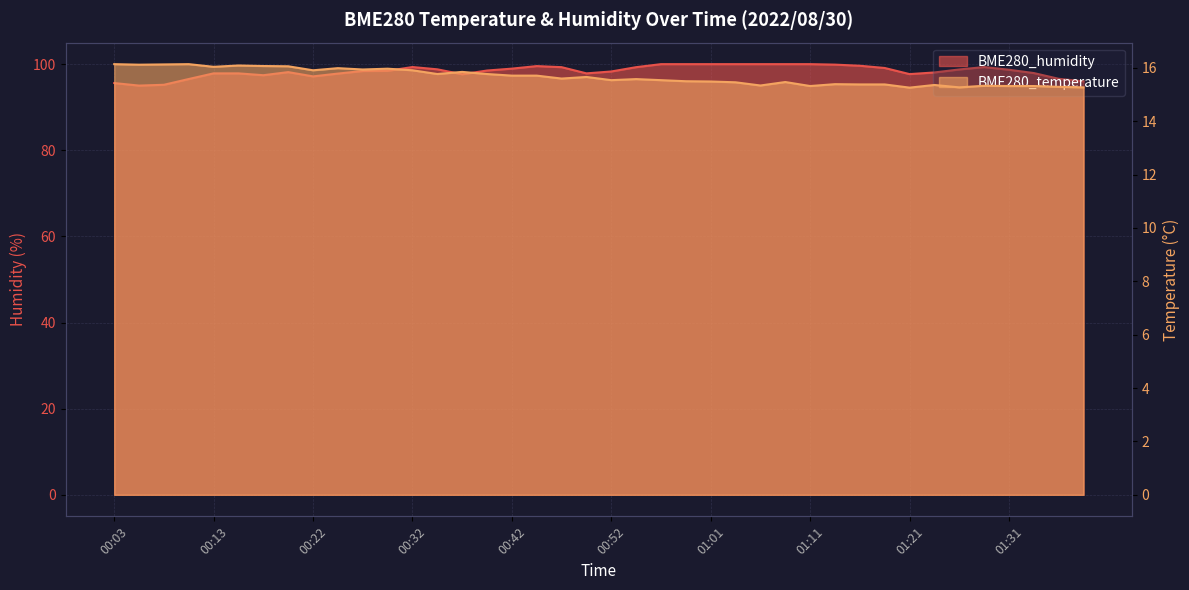

At 00:13, list the series in order from largest to smallest.

BME280_humidity, BME280_temperature